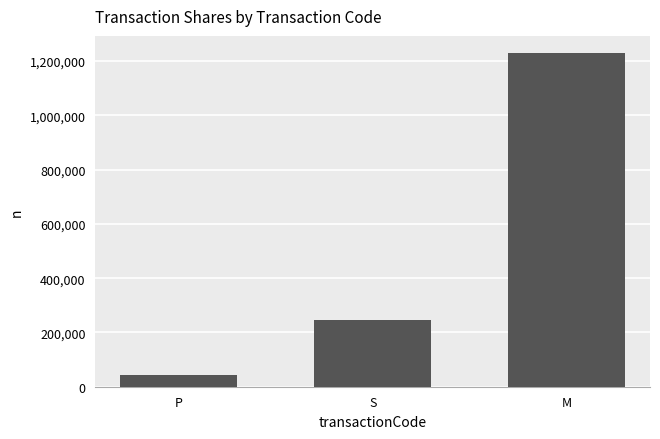

True or false: the data shows 43000 at P.

True